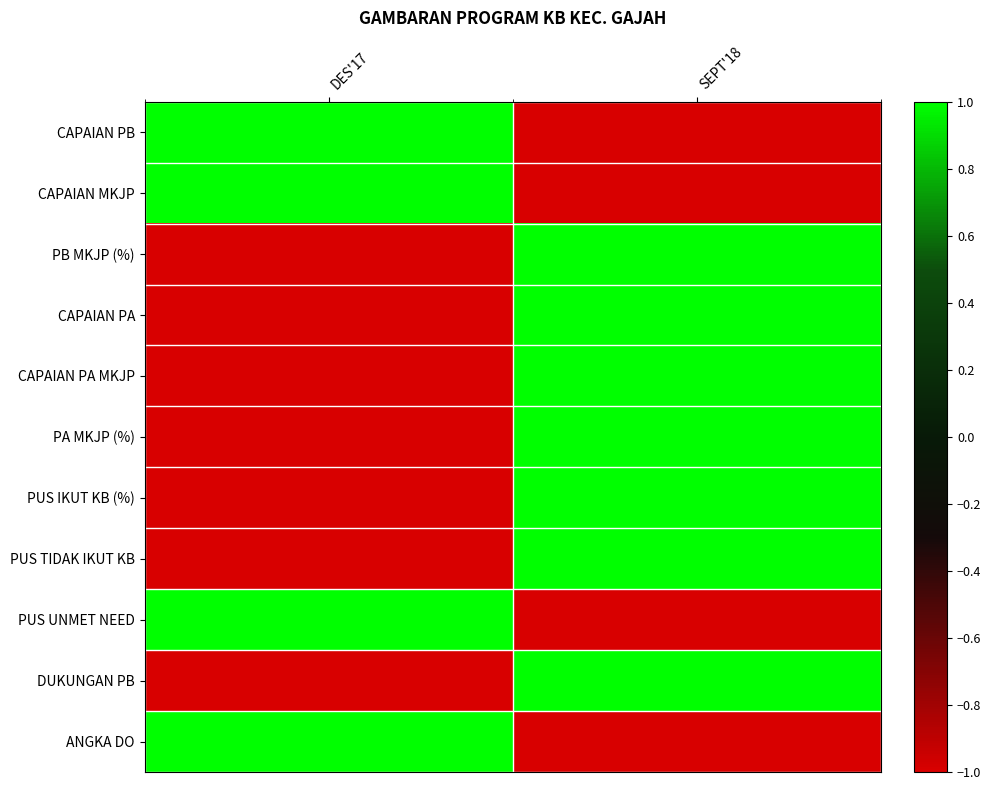

What is the total value across all series at SEPT'18?

3